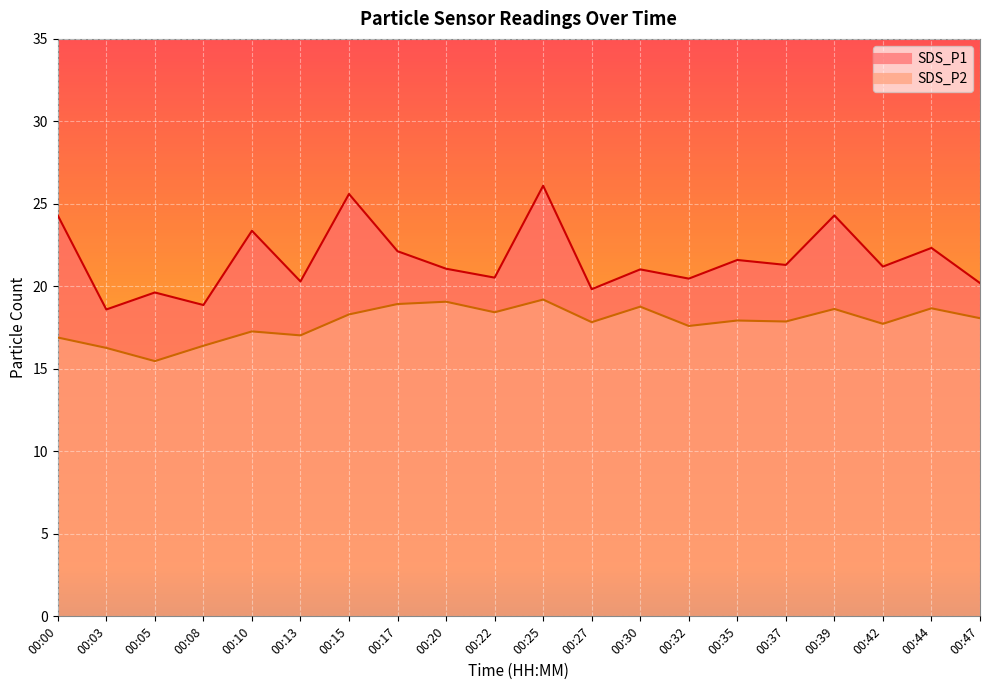

What is the difference between the maximum and minimum values in the SDS_P1 series?

7.5